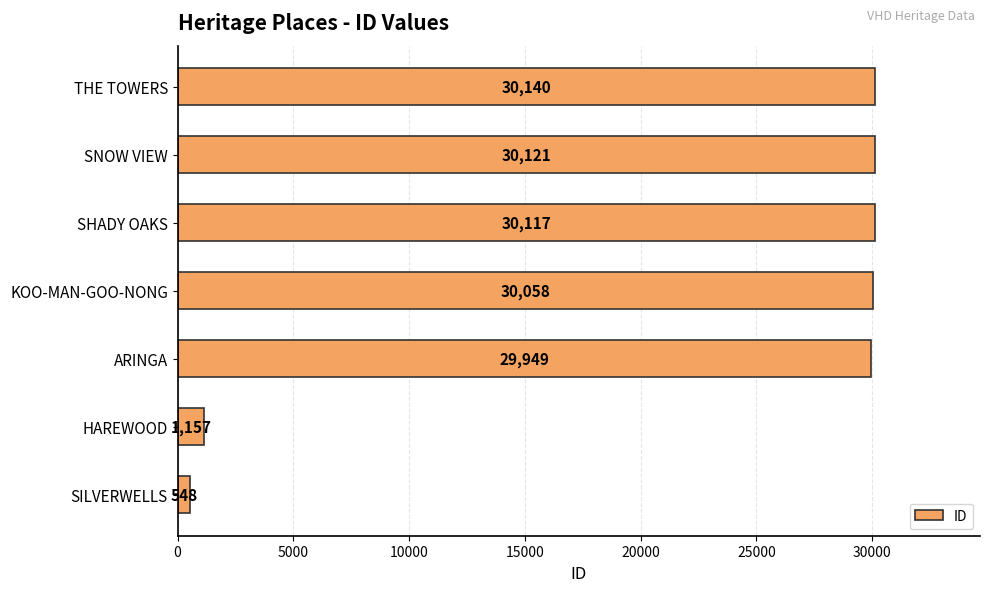

Reading top to bottom, transcribe all the data shown in this chart.

30140	30121	30117	30058	29949	1157	548